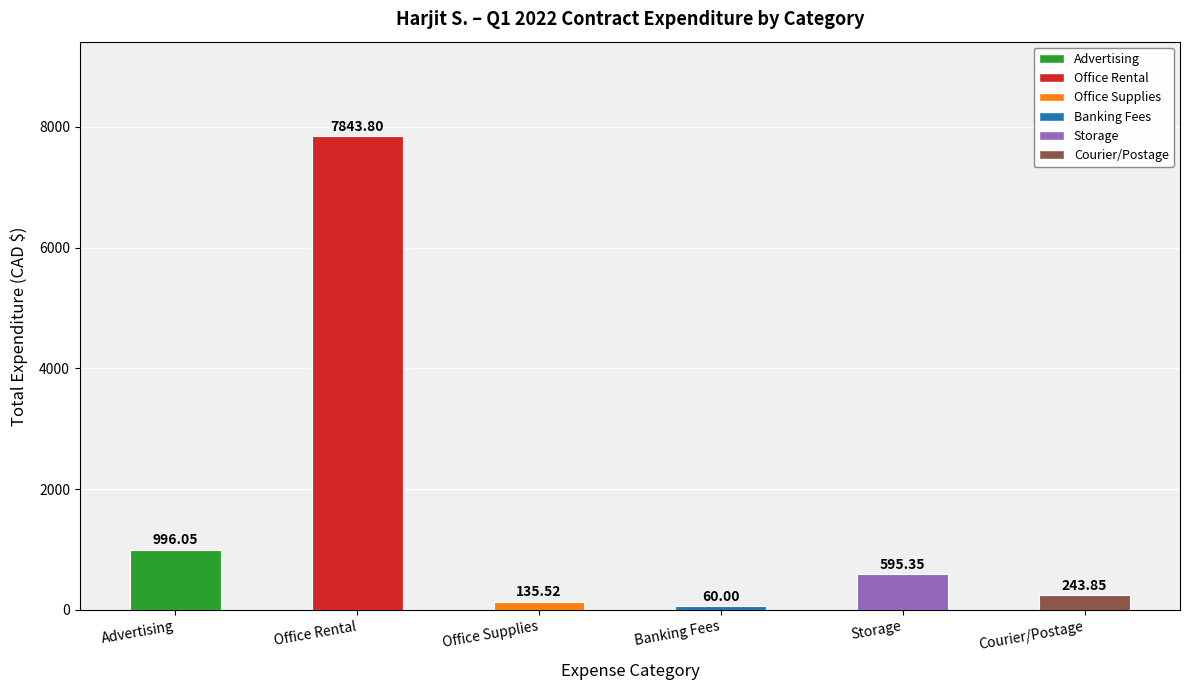

What is the label of the 3rd bar from the left?

Office Supplies